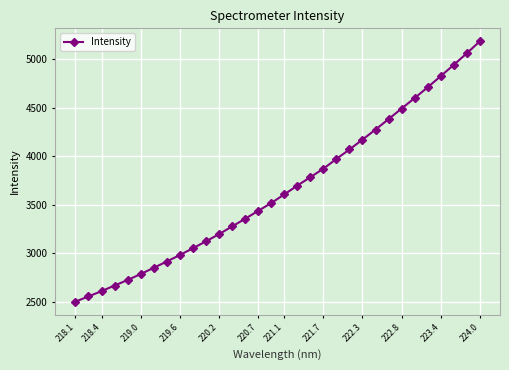

What is the maximum value shown in the chart?

5186.7